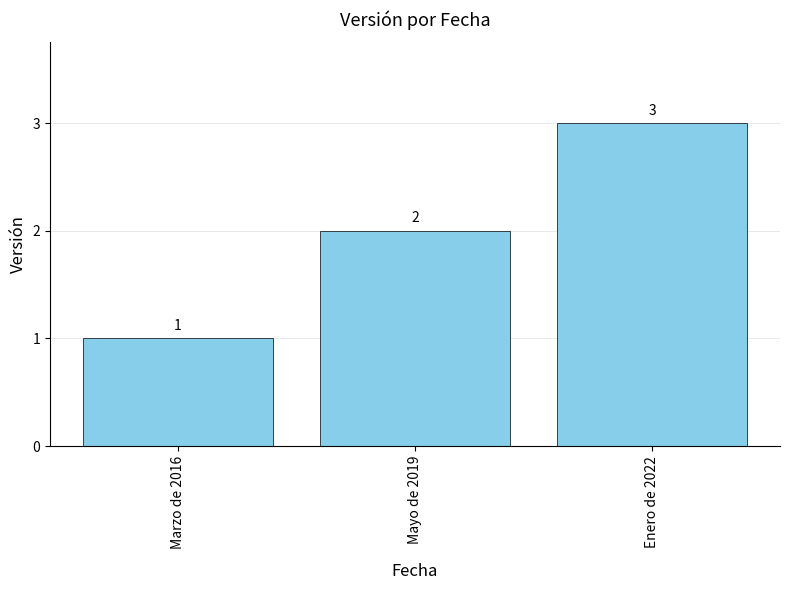

Count the values in the range 1 to 3.

3